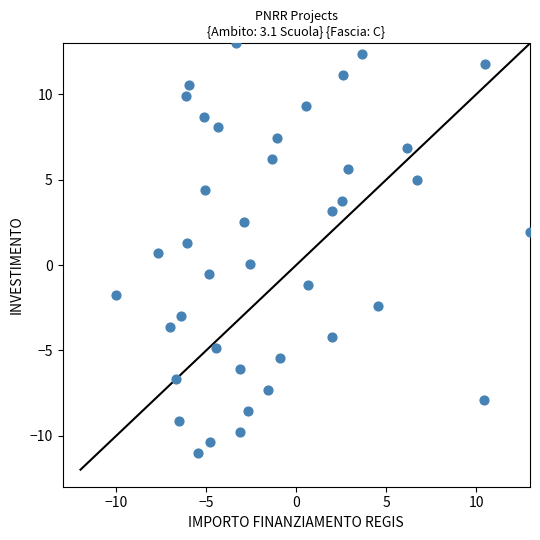

What is the range of Y values (max minus min)?

24.0